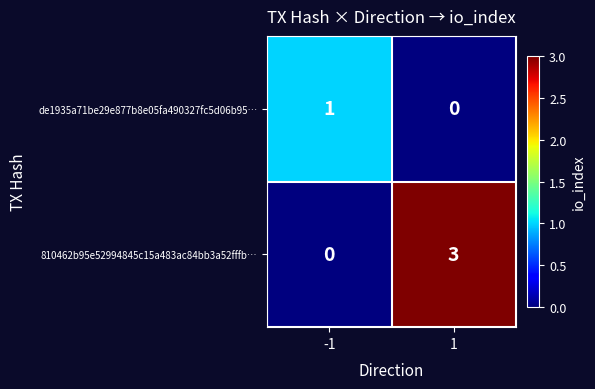

What is the total value across all series at 1?

3